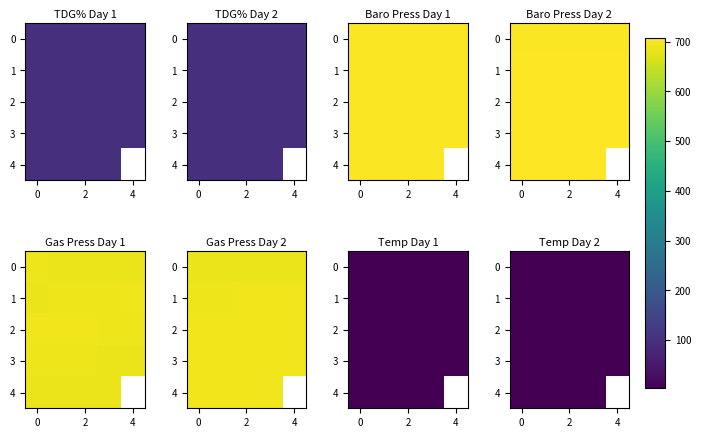

What is the minimum value shown in the chart?

3.2